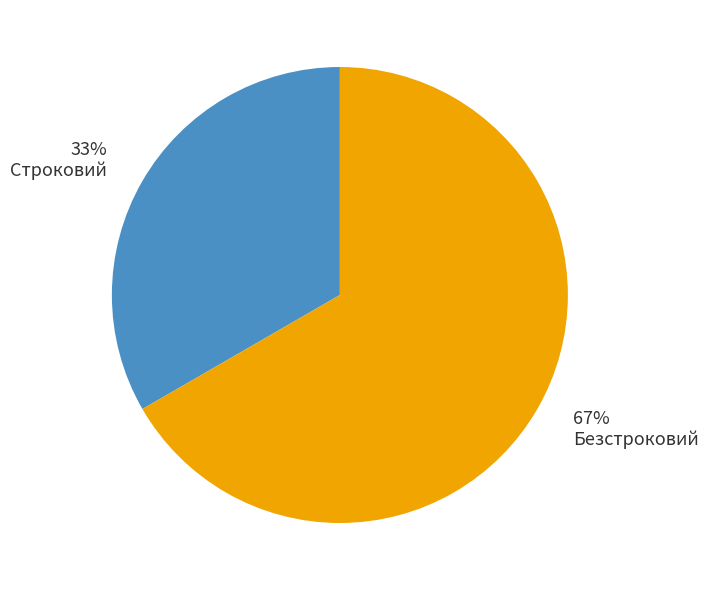

What is the smallest slice in the pie chart?

Строковий